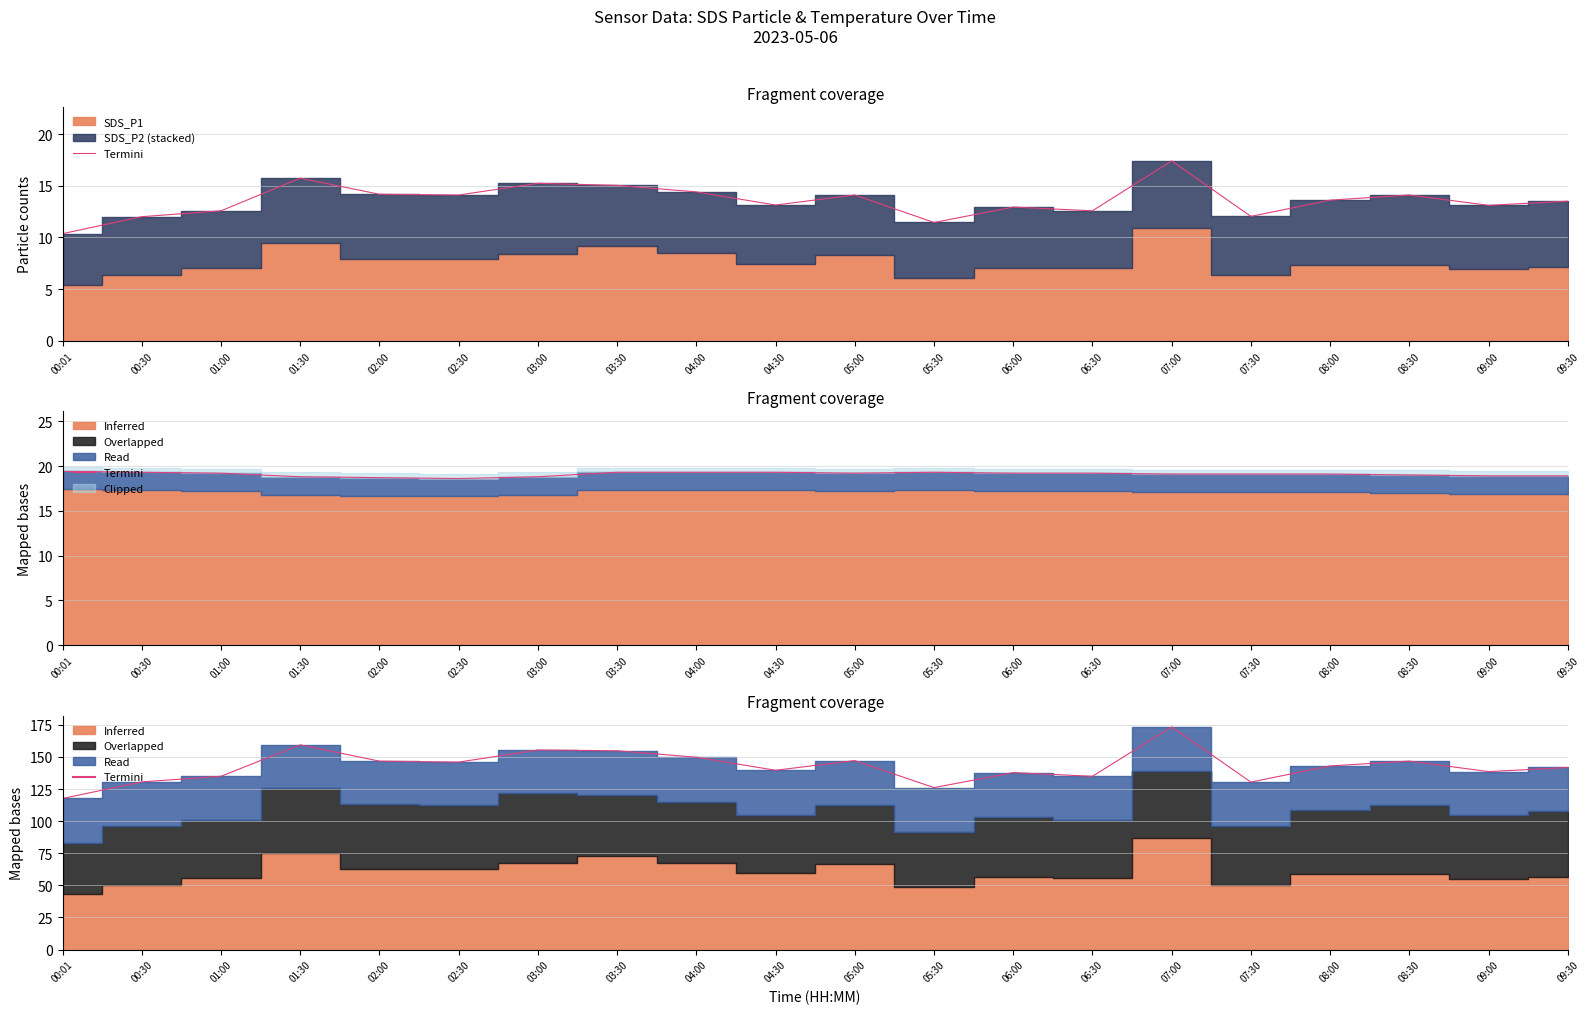

How many lines are shown in the chart?

1